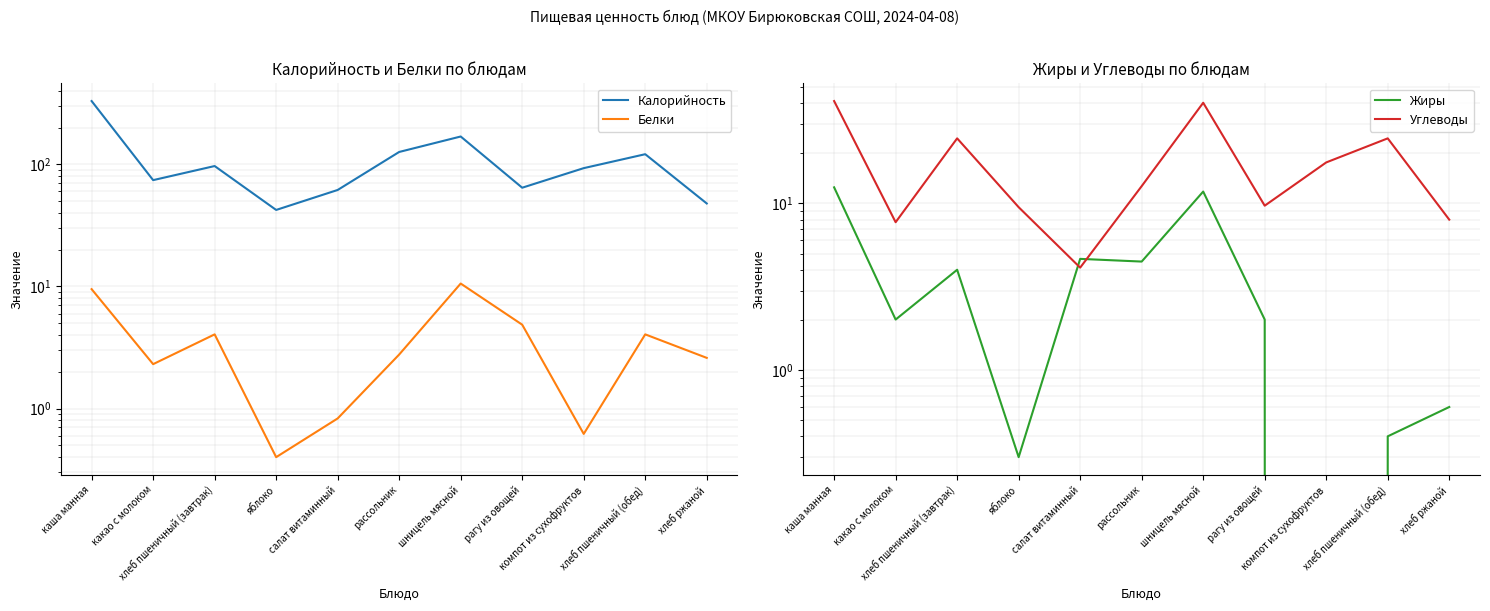

At which category does Углеводы reach its first local valley?

какао с молоком